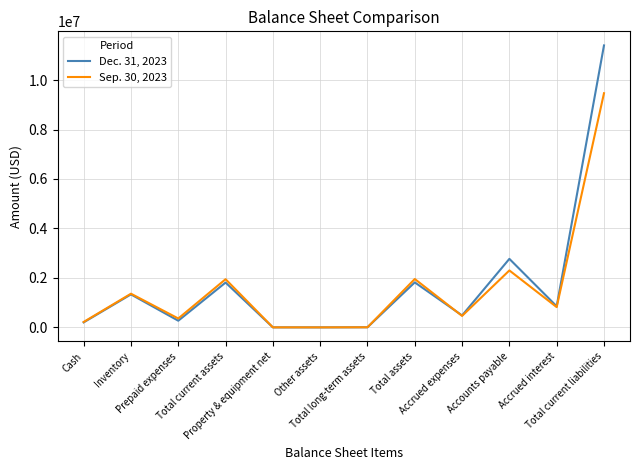

Where does the Dec. 31, 2023 series first go above 856584?

Inventory